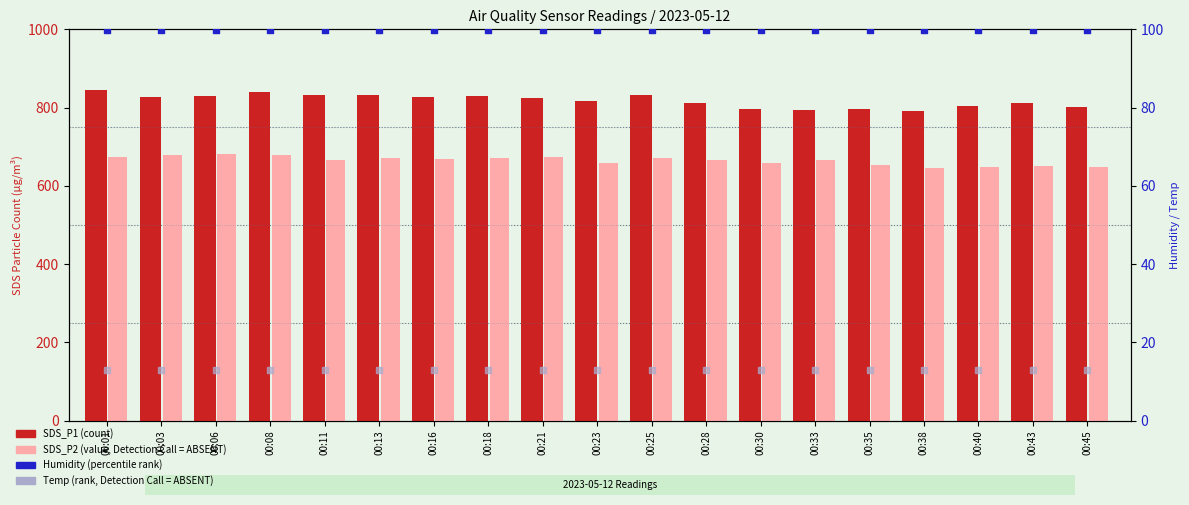

What is the total value across all series at 00:45?

1563.5